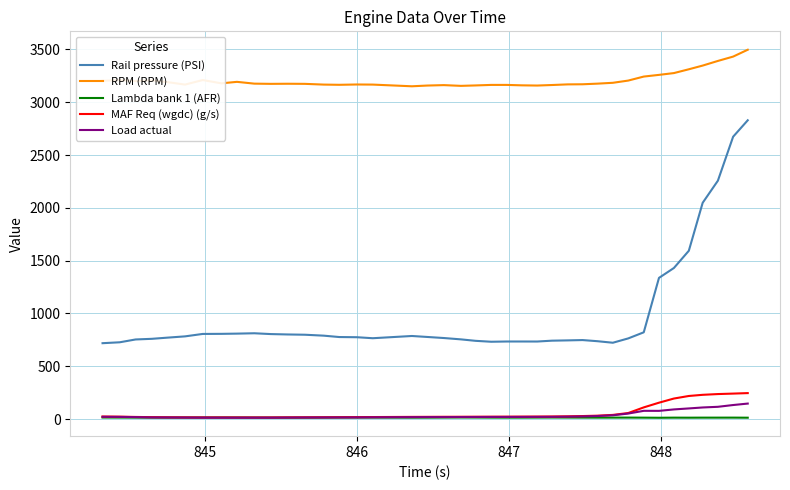

True or false: RPM (RPM) and Load actual intersect in this chart.

False